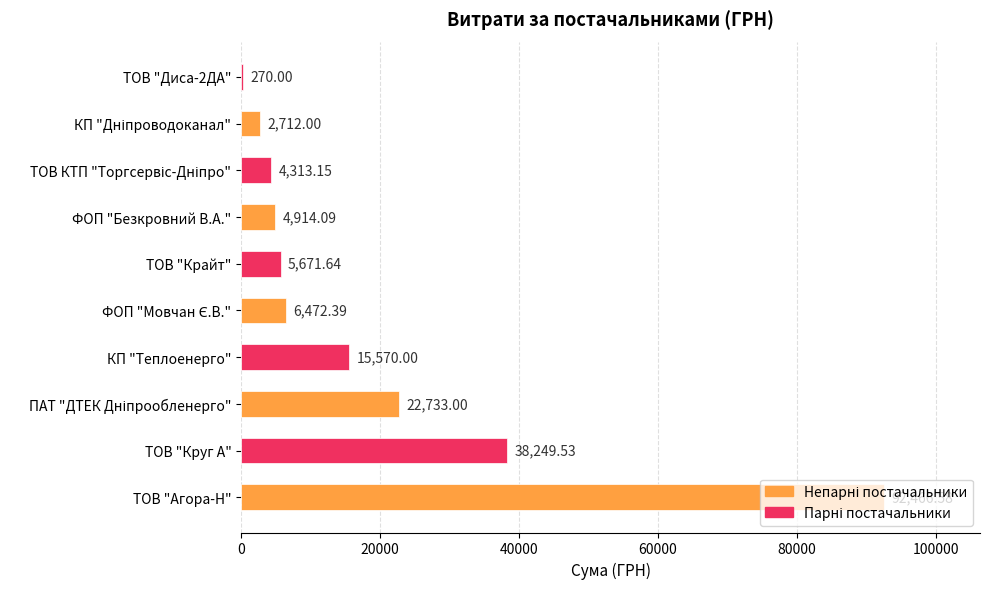

What is the sum of all values?

193372.4